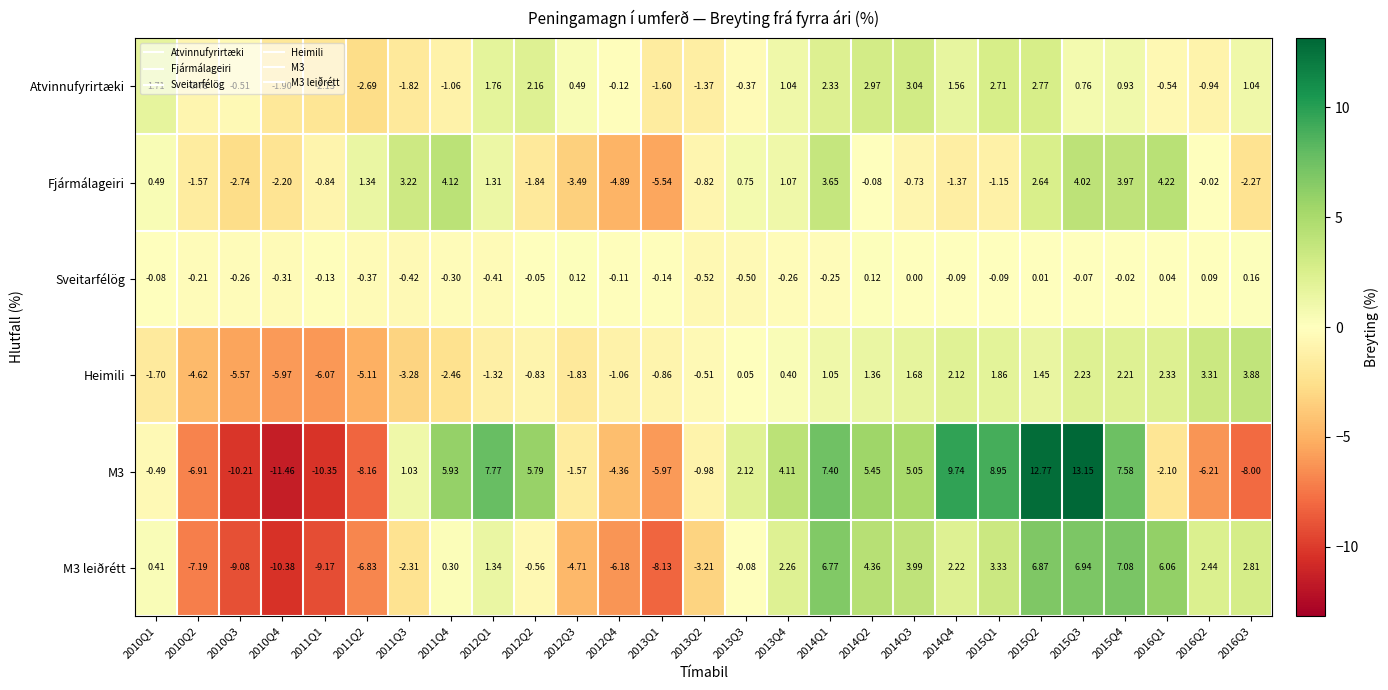

What is the greatest value displayed?

13.2